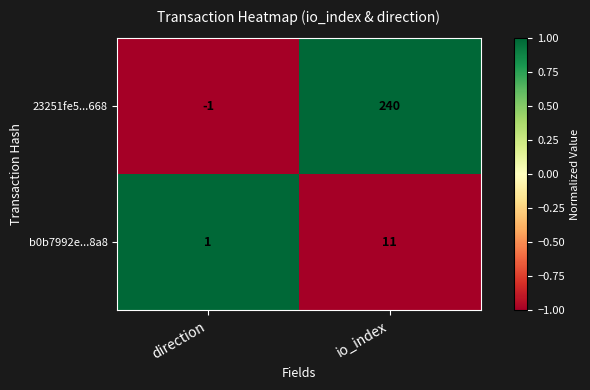

Reading left to right, transcribe all the data shown in this chart.

23251fe5...668: direction=-1	io_index=240
b0b7992e...8a8: direction=1	io_index=11